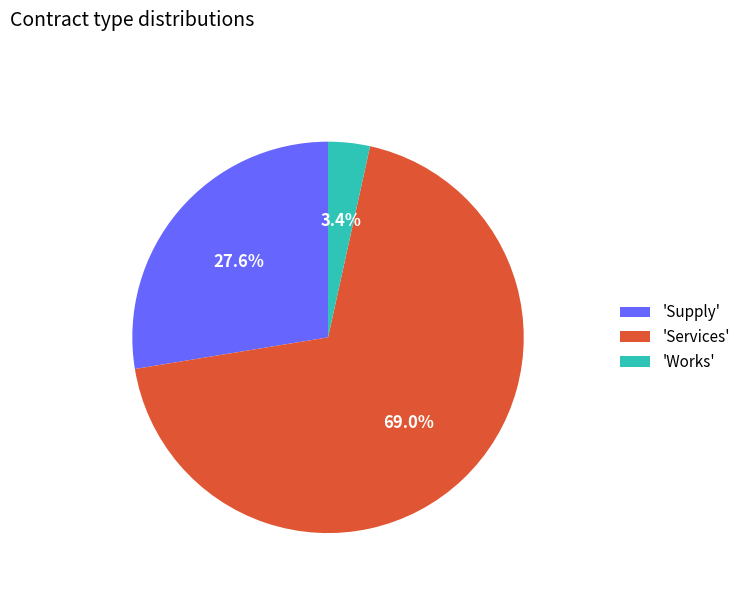

To the nearest percent, what is the difference between the largest and smallest slice percentages?

66%